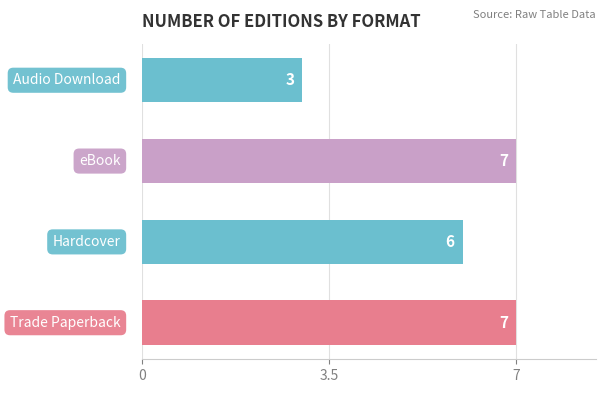

What is the difference between the maximum and minimum values?

4